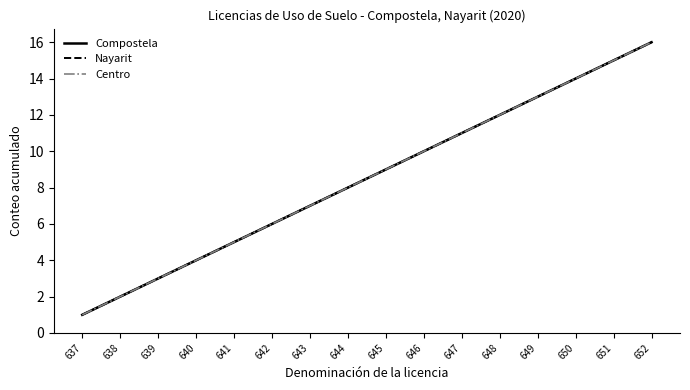

Does the chart display data point markers on the line(s)?

No